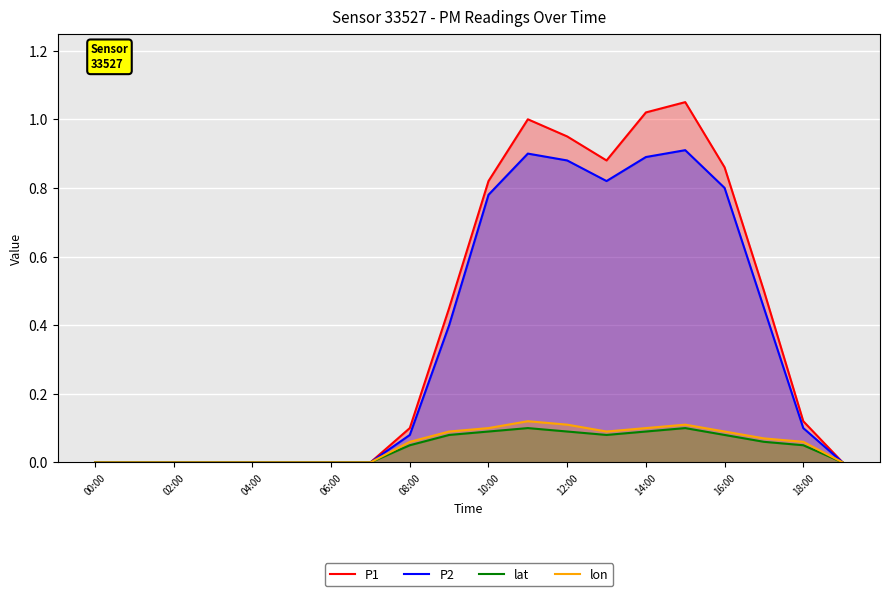

What is the difference between the maximum and minimum values in the P1 series?

1.1